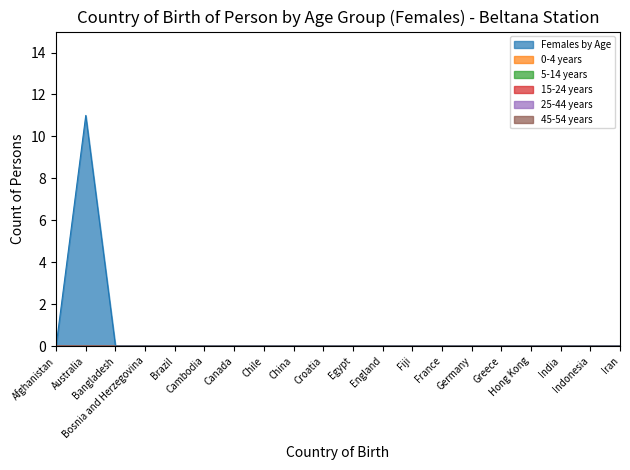

Is the value of 0-4 years at England greater than the value of 45-54 years at France?

No